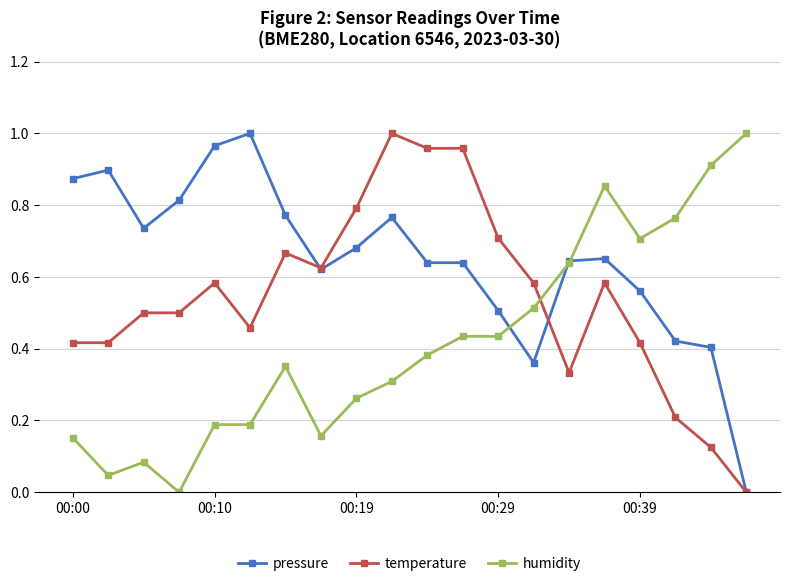

True or false: temperature has more than 1 interior local peaks.

True